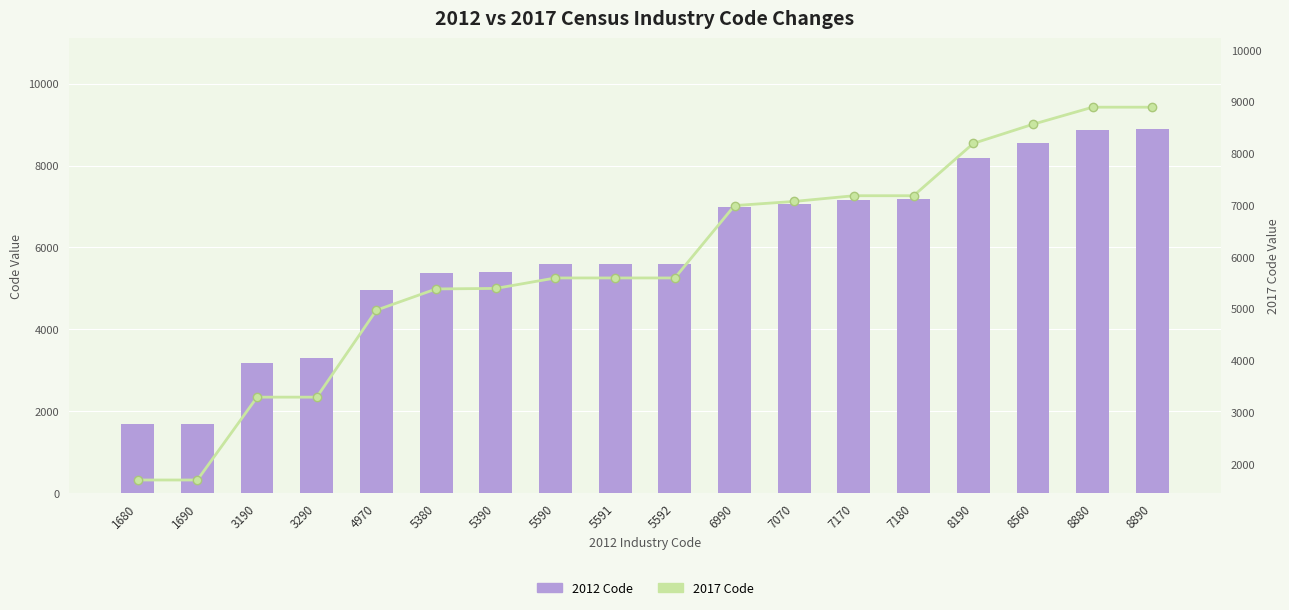

Is the value of 2012 Code at 5591 greater than the value of 2017 Code at 7180?

No